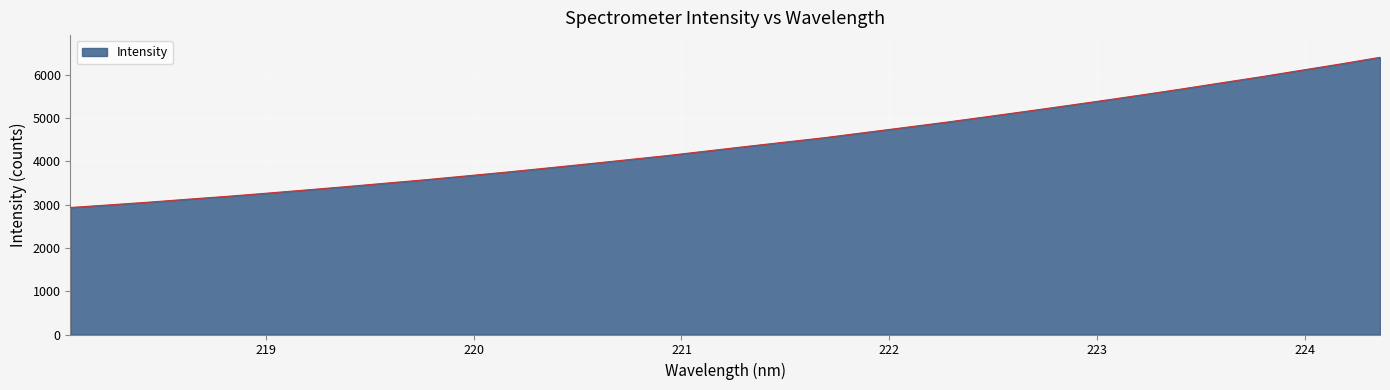

What is the difference between the maximum and minimum values?

3466.5